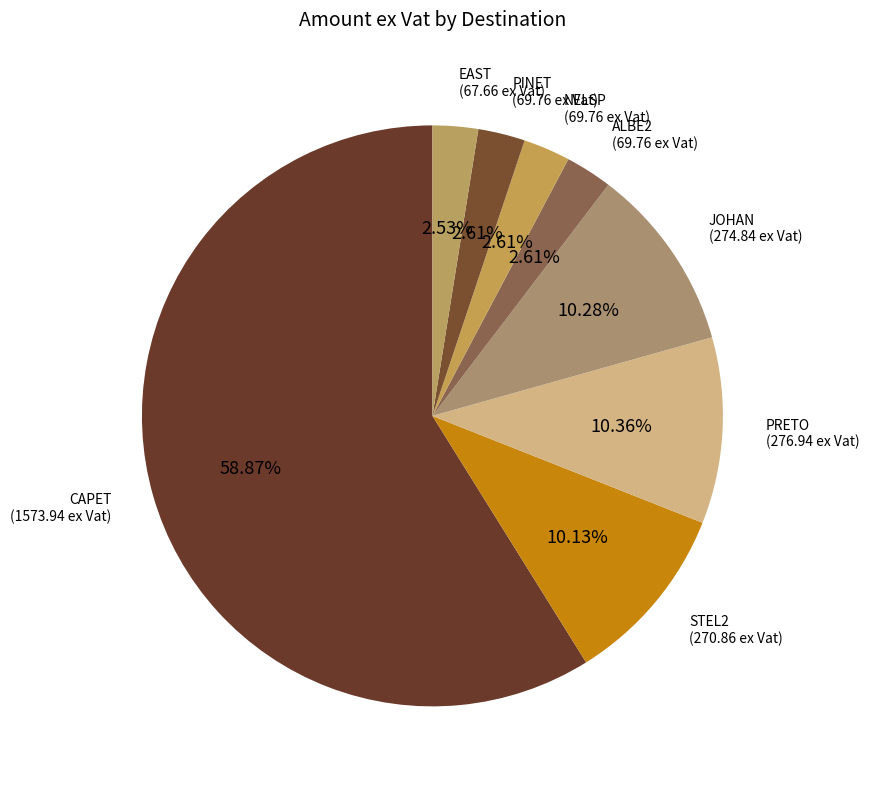

The JOHAN slice represents 16% of the pie. True or false?

False